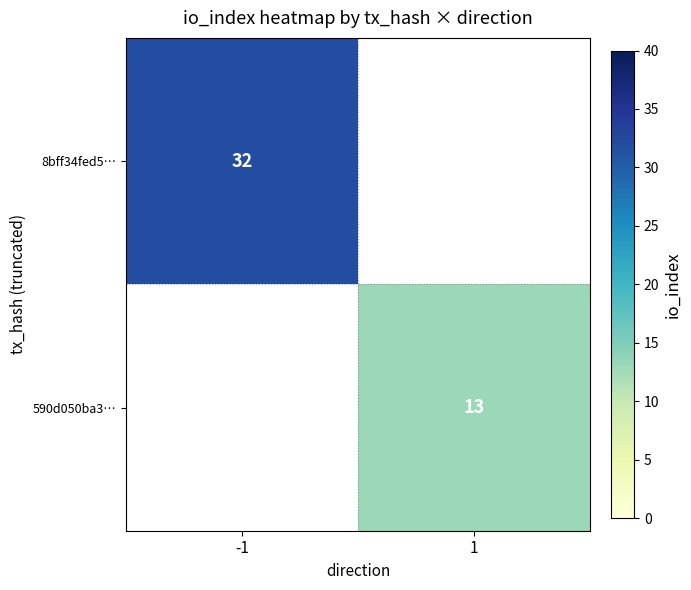

The value of 8bff34fed5… at -1 is 20.7. True or false?

False